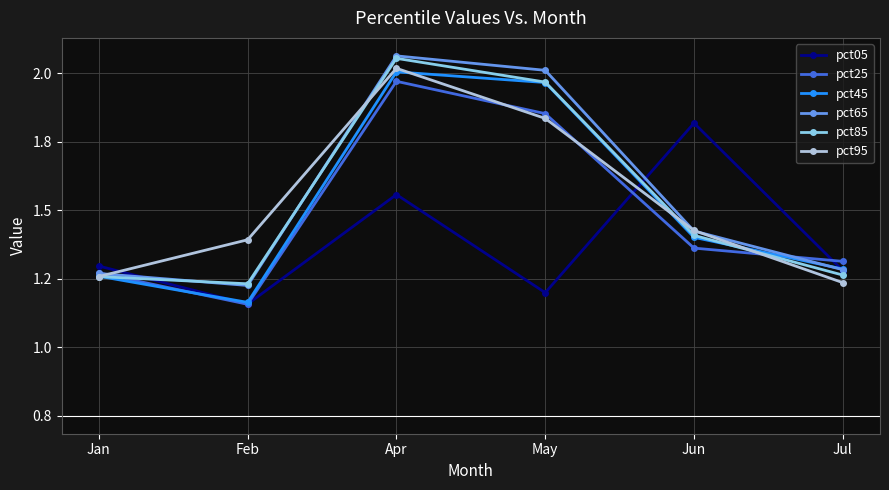

Which has a higher value, Jan or Jun?

Jun